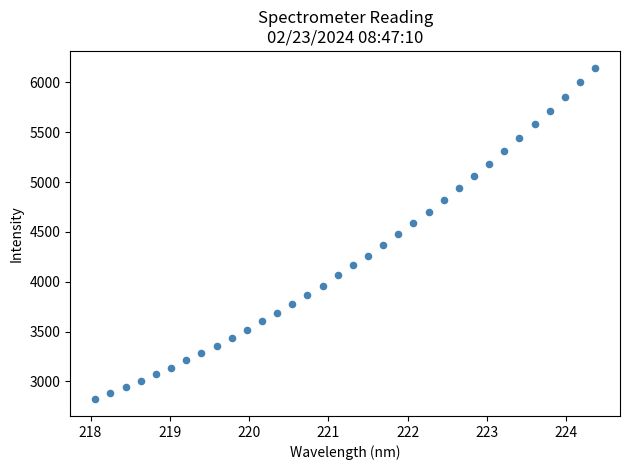

What is the range of Y values (max minus min)?

3329.2